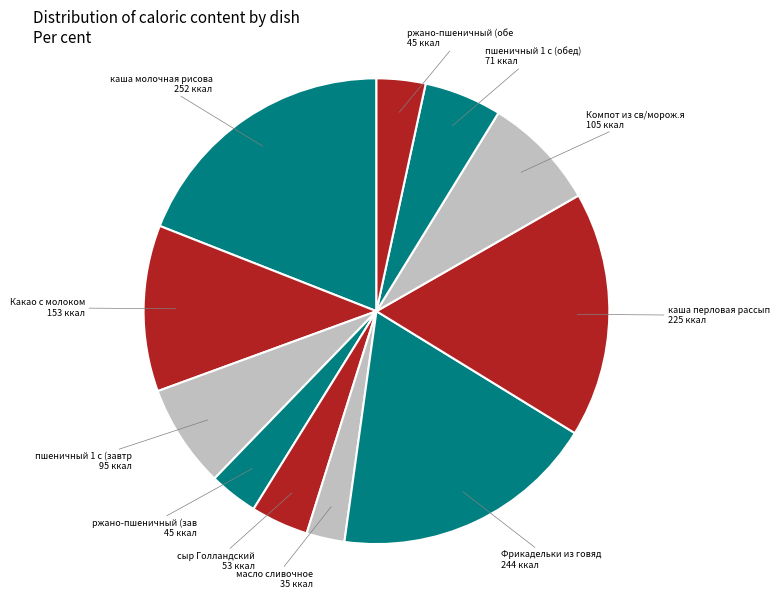

How many slices are in this pie chart?

11